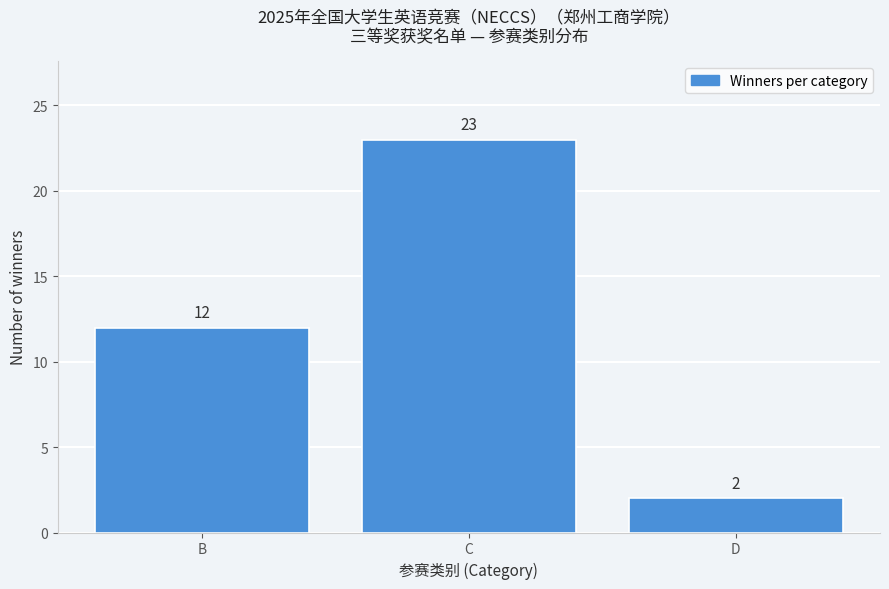

Reading right to left, list all the values displayed in this chart.

D=2	C=23	B=12